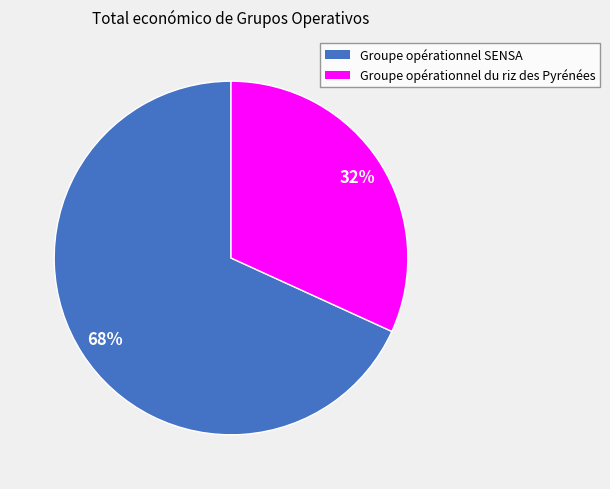

What is the largest slice in the pie chart?

Groupe opérationnel SENSA